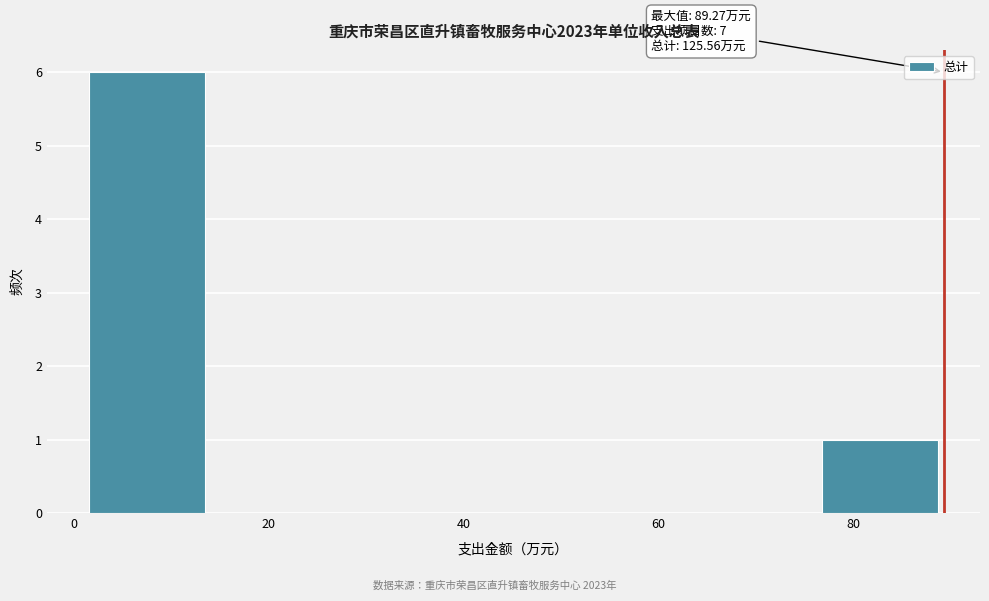

Which range on the x-axis has the tallest bar?

2 to 14